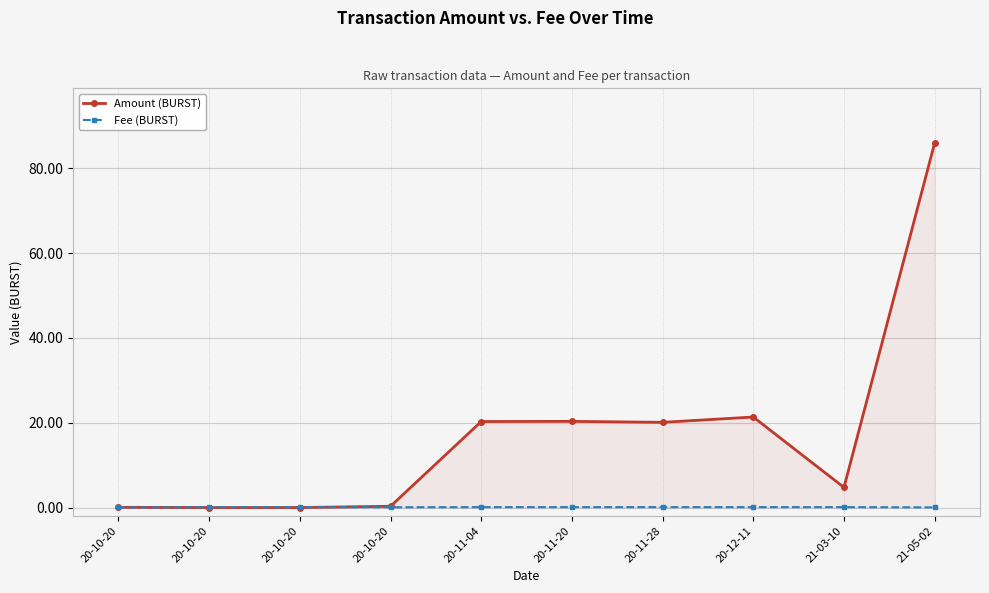

Where does the Amount (BURST) series first go above 20?

20-11-04